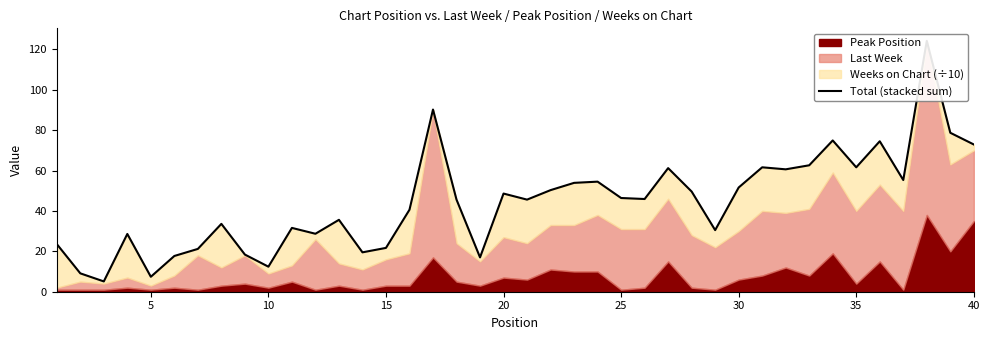

Count the number of categories in the chart.

40